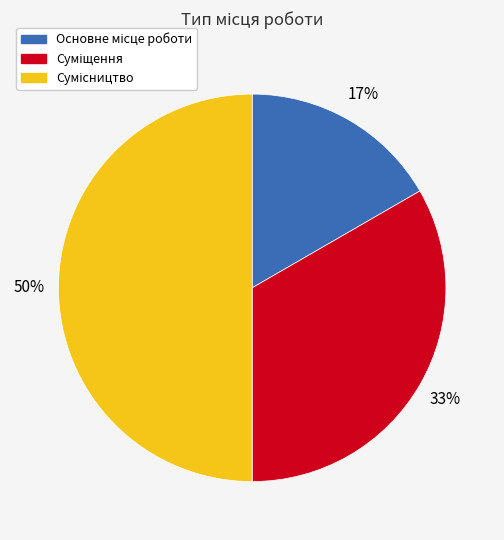

To the nearest percent, what is the difference between the largest and smallest slice percentages?

33%